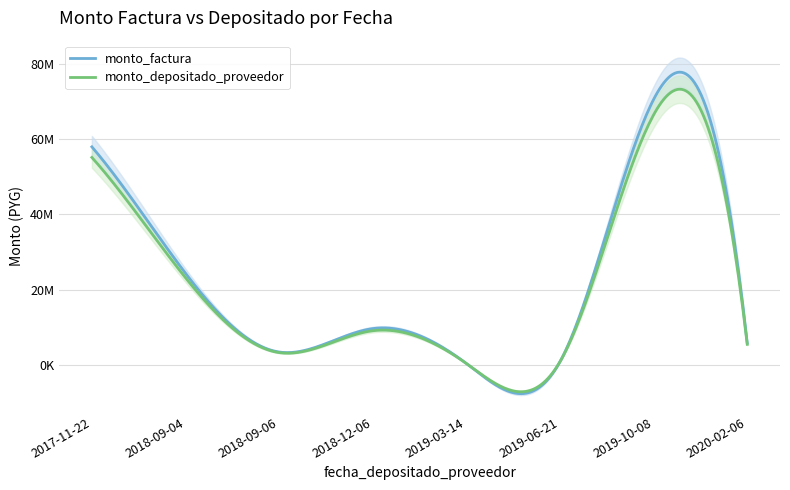

Which category has the highest value in the monto_depositado_proveedor series?

2019-10-08